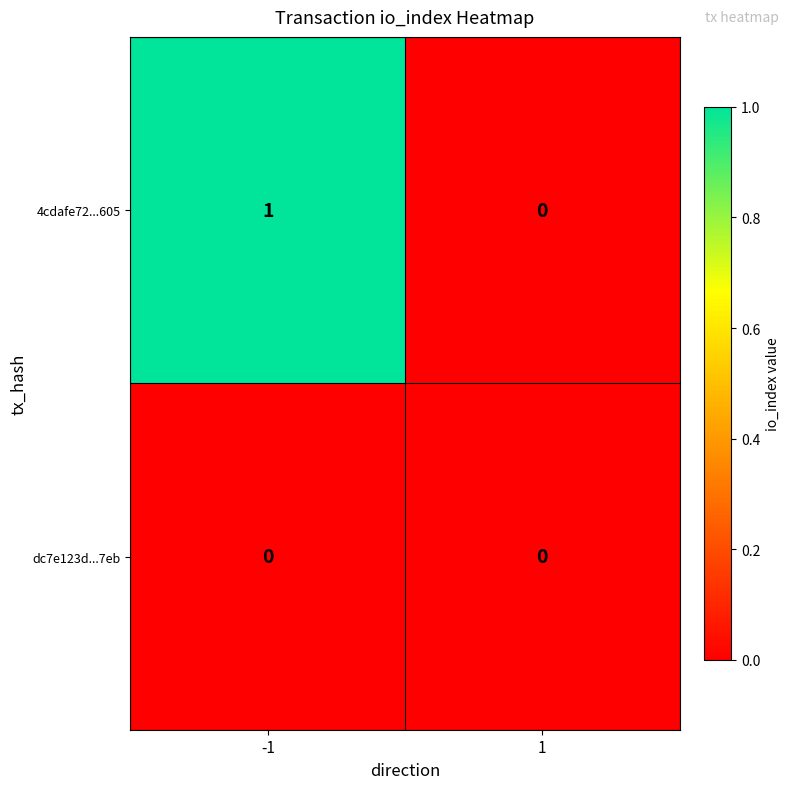

Which series has the widest spread of values?

4cdafe72...605